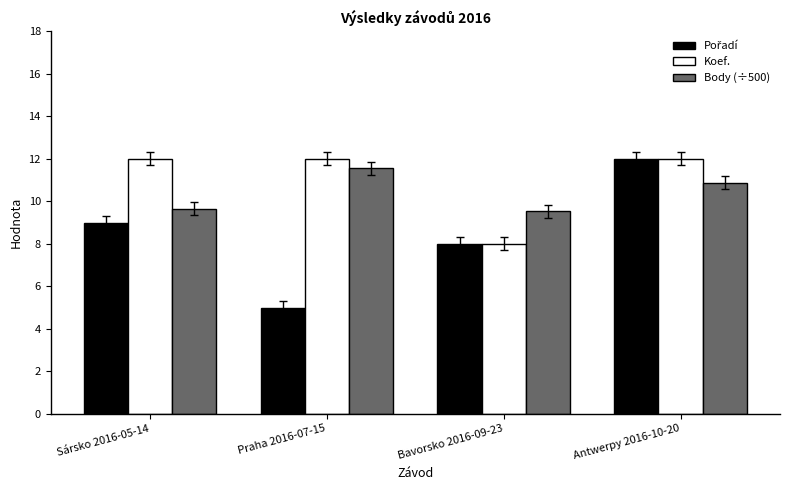

What is the difference between the highest and lowest values at Sársko 2016-05-14?

3.0